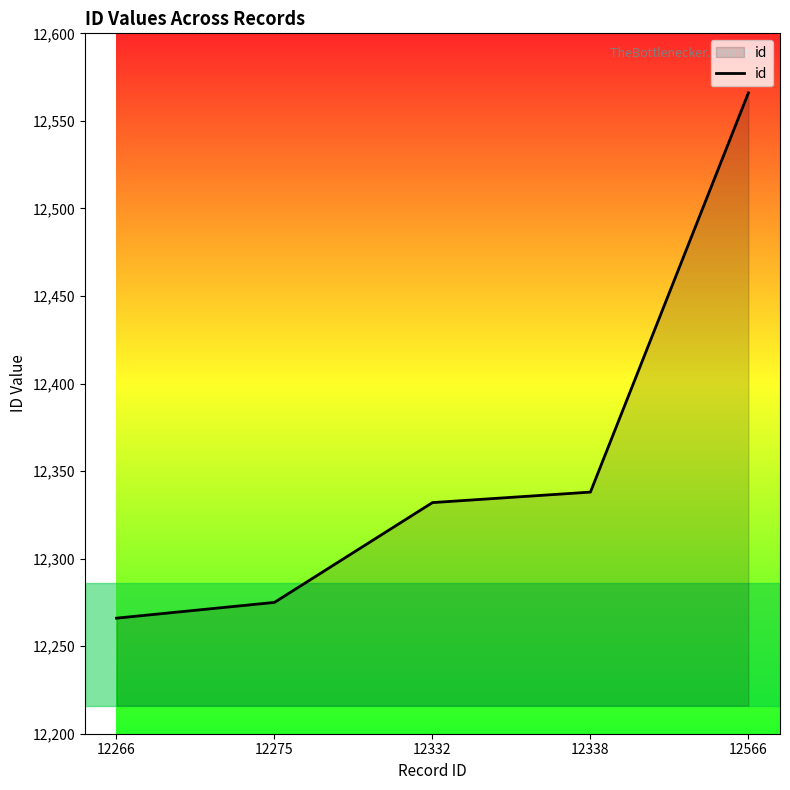

Where is the data nearest to the value 12416?

12338